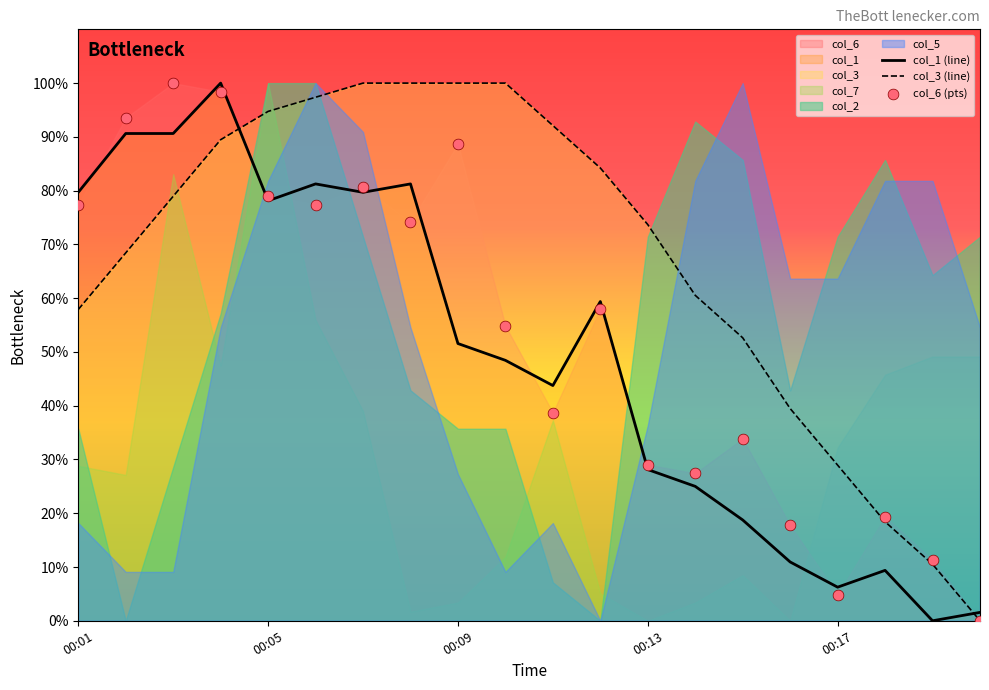

Which series has the largest total across all categories?

col_3 (line)